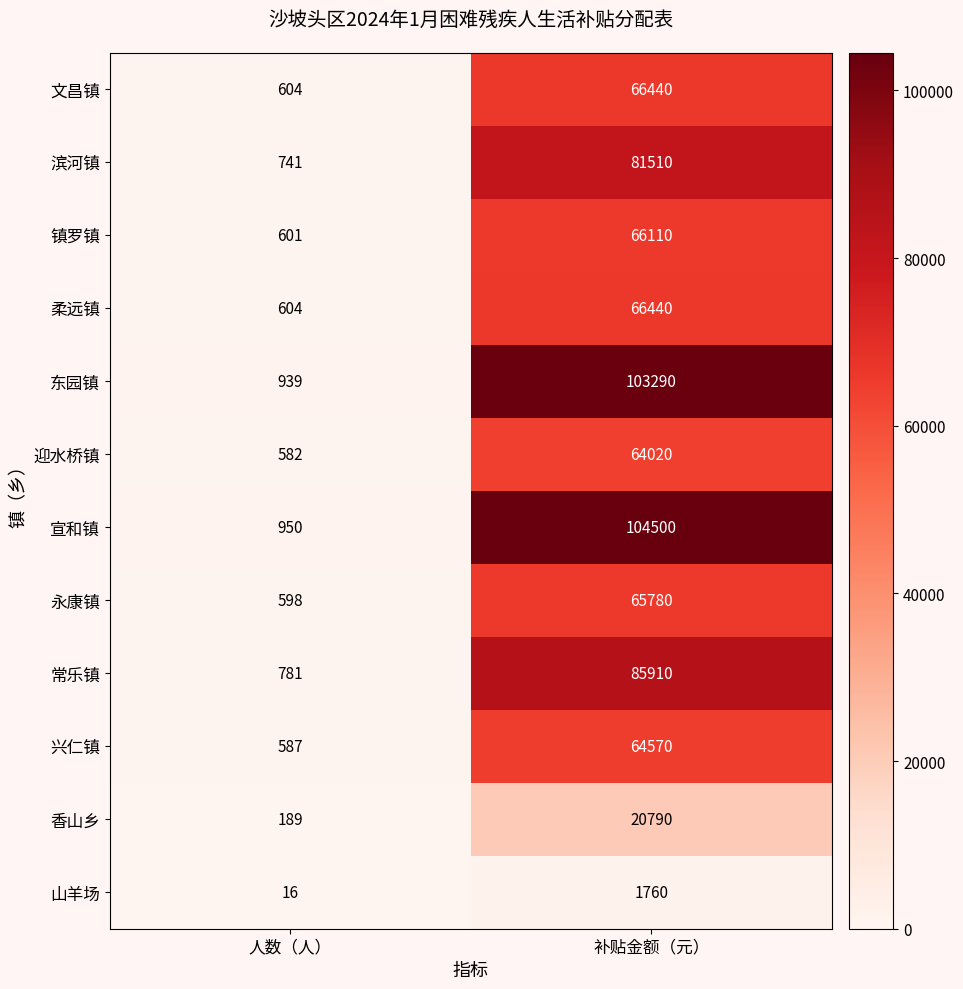

At which category is the sum across all series the highest?

补贴金额（元）